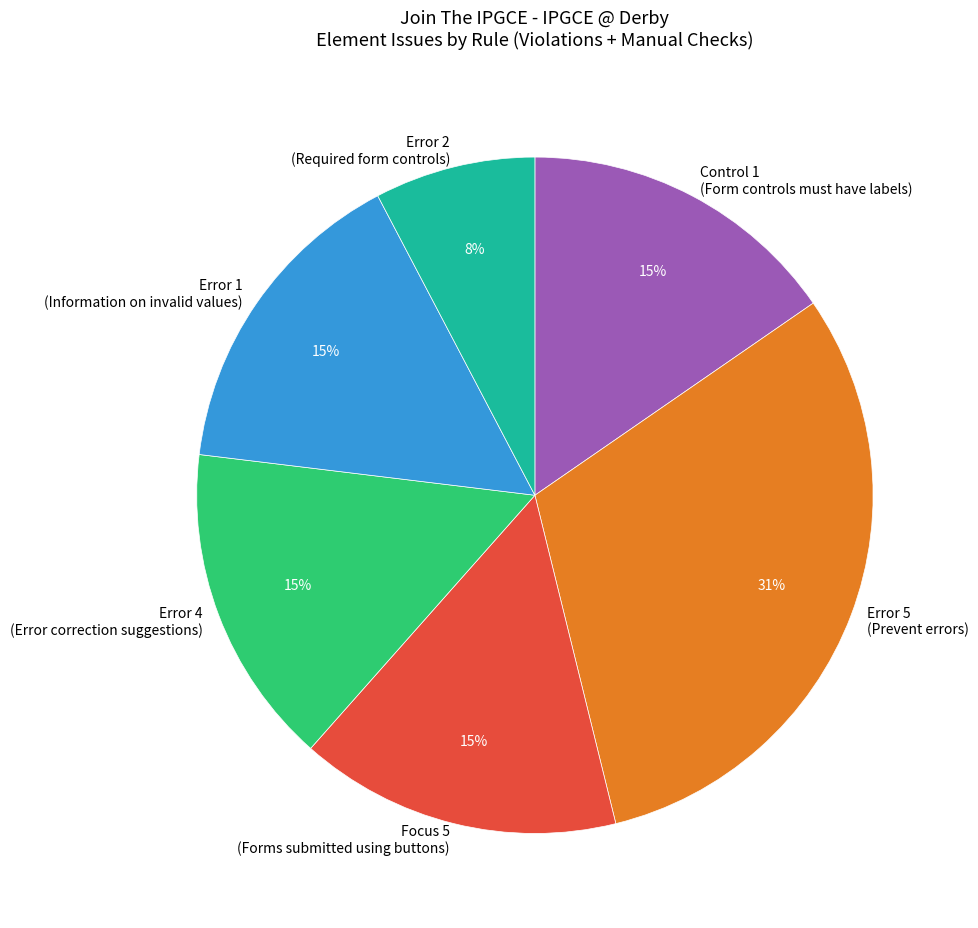

To the nearest percent, what is the difference between the largest and smallest slice percentages?

23%